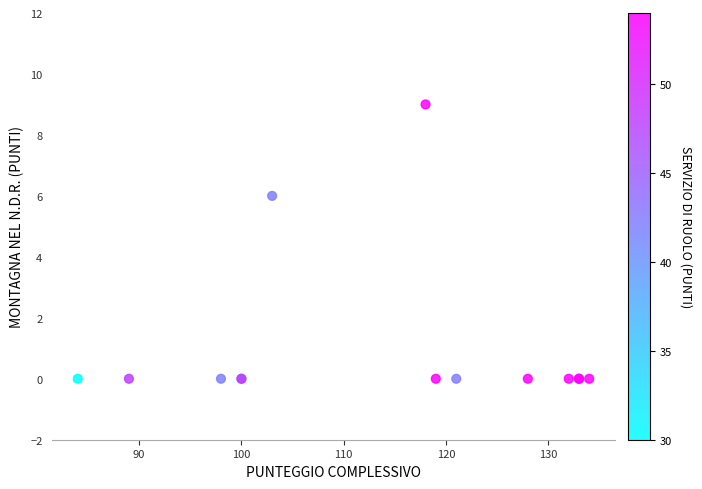

What Y value in the scatter plot is closest to 4?

6